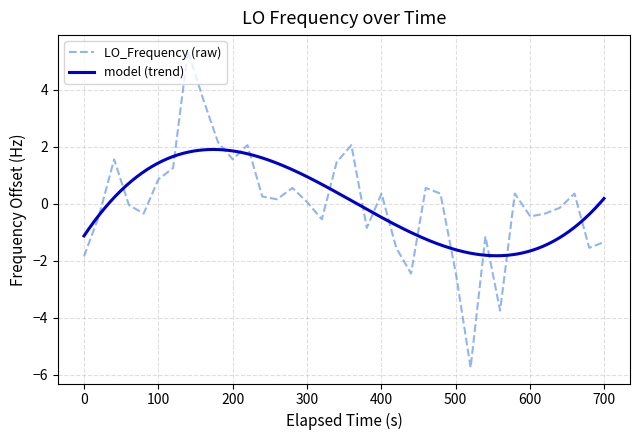

What is the greatest value displayed?

5.4